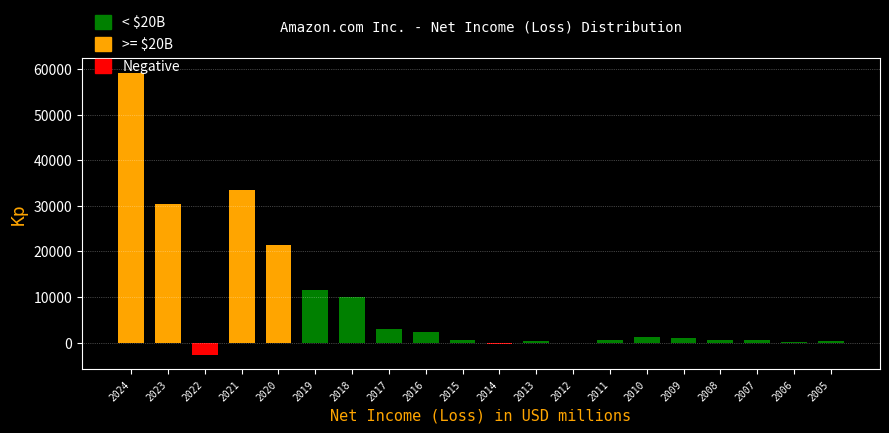

What is the sum of all values?

173656